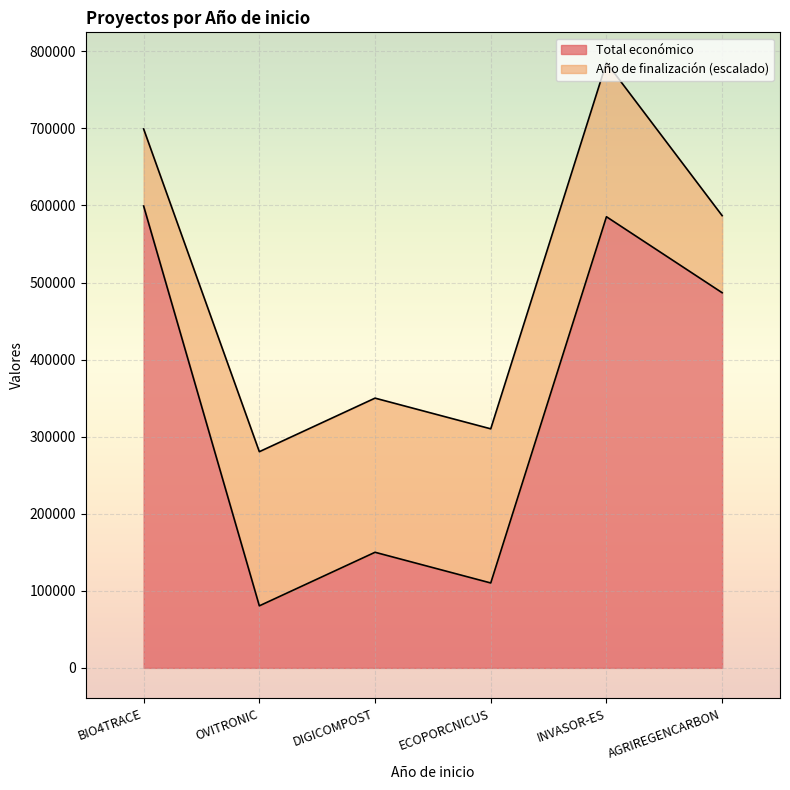

What is the label of the 4th point from the right?

DIGICOMPOST